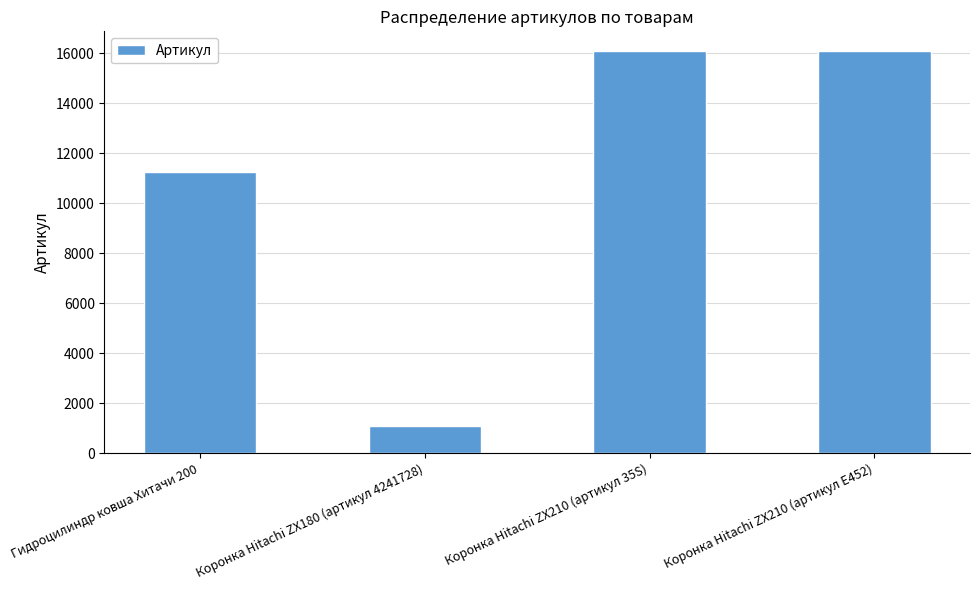

Is it true that the value at Гидроцилиндр ковша Хитачи 200 is 11227?

True